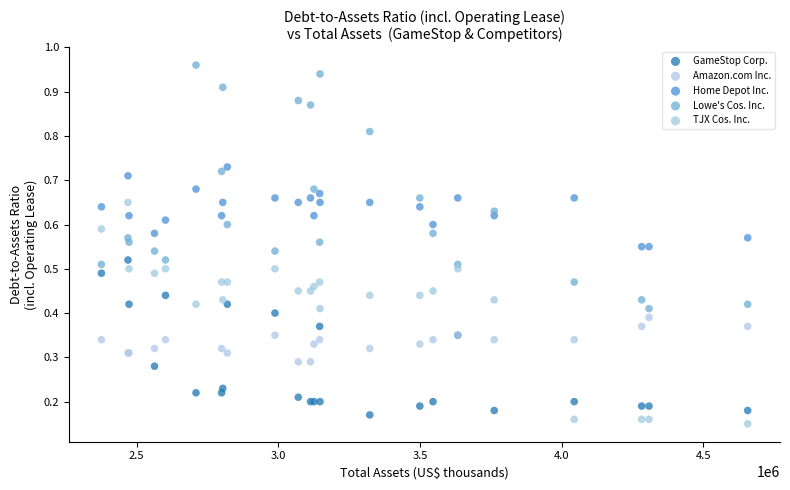

Which series has the largest Y range (max minus min)?

Lowe's Cos. Inc.